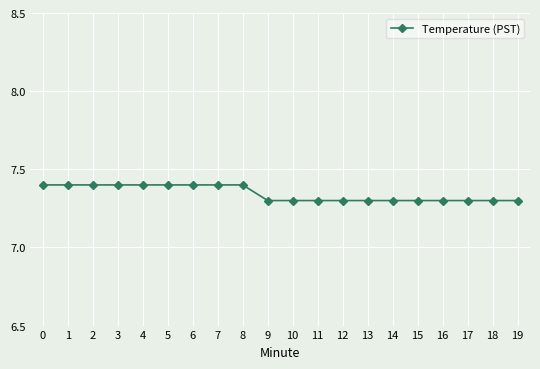

What is the difference between the second highest and second lowest values?

0.1